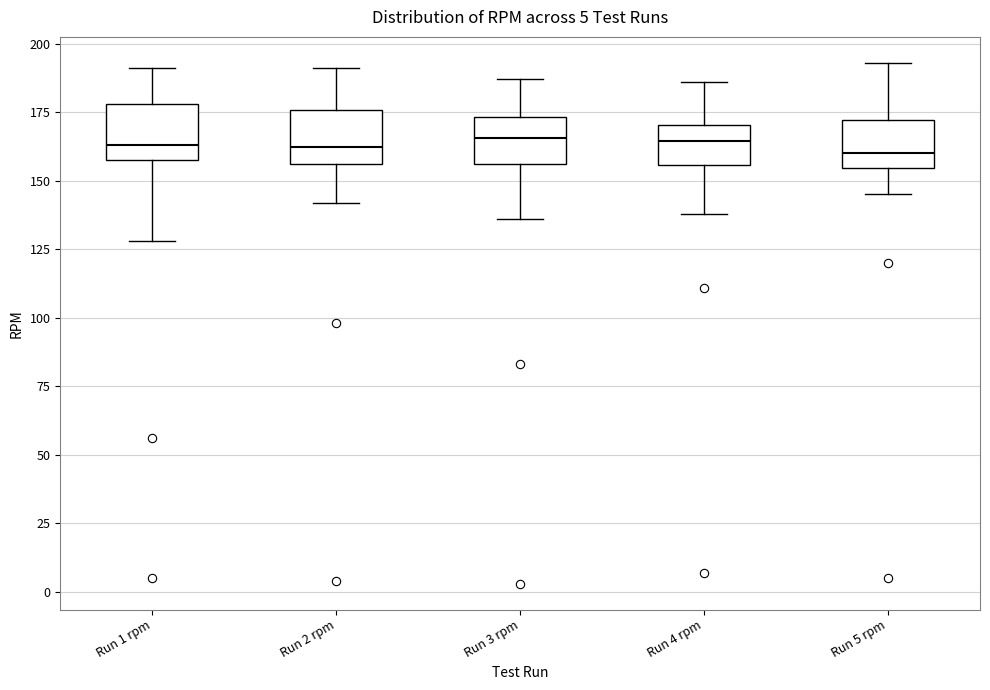

Reading left to right, read every box against the y-axis: the position of its median line, the range the box covers, and the ends of its whiskers. The values are not printed on the chart, so give them approximately, as read against the axis.

Run 1 rpm: median 165, box 160 to 180, whiskers 130 to 190
Run 2 rpm: median 165, box 155 to 175, whiskers 140 to 190
Run 3 rpm: median 165, box 155 to 175, whiskers 135 to 185
Run 4 rpm: median 165, box 155 to 170, whiskers 140 to 185
Run 5 rpm: median 160, box 155 to 170, whiskers 145 to 195